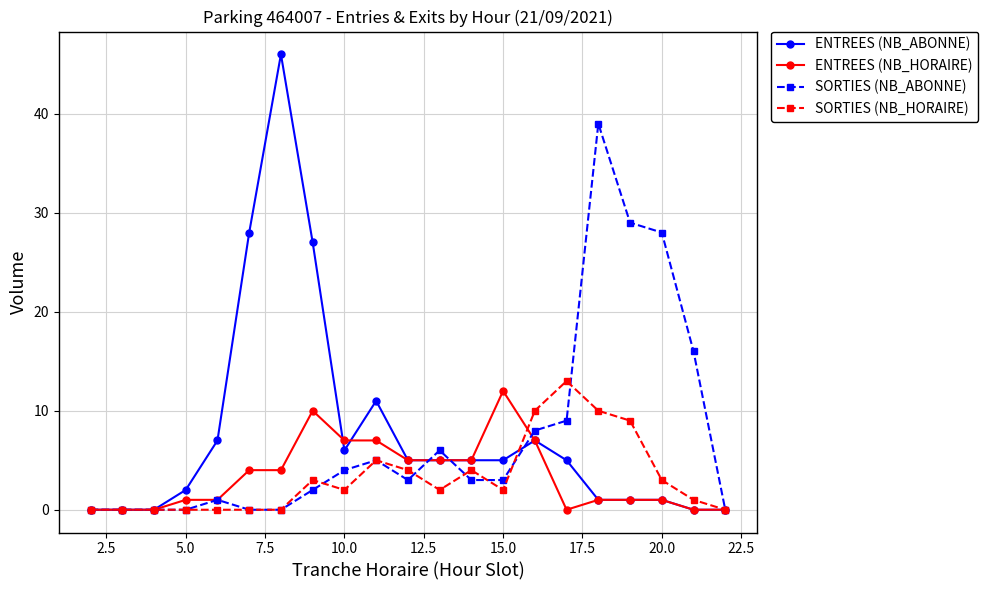

True or false: SORTIES (NB_HORAIRE) has more than 0 points higher than both neighbors.

True